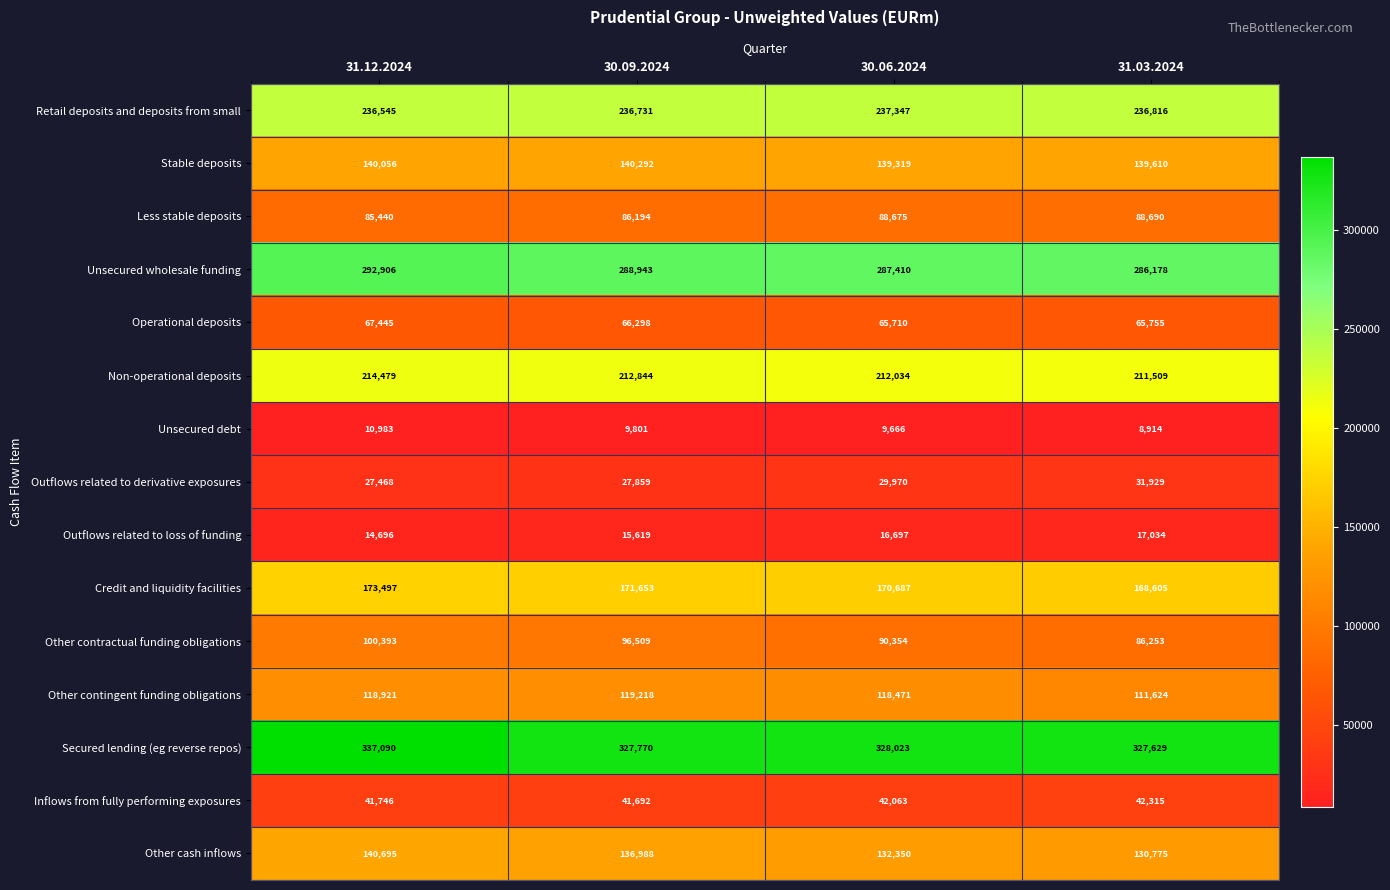

What is the greatest value displayed?

337090